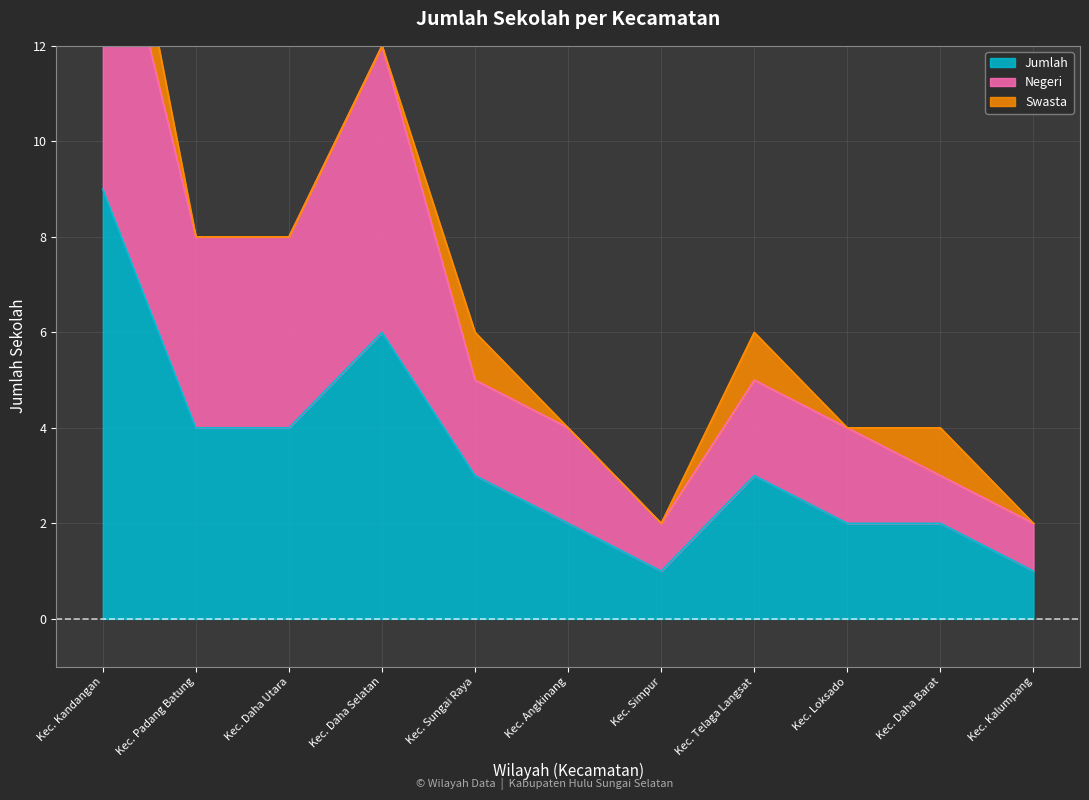

Does the chart display data point markers on the line(s)?

No